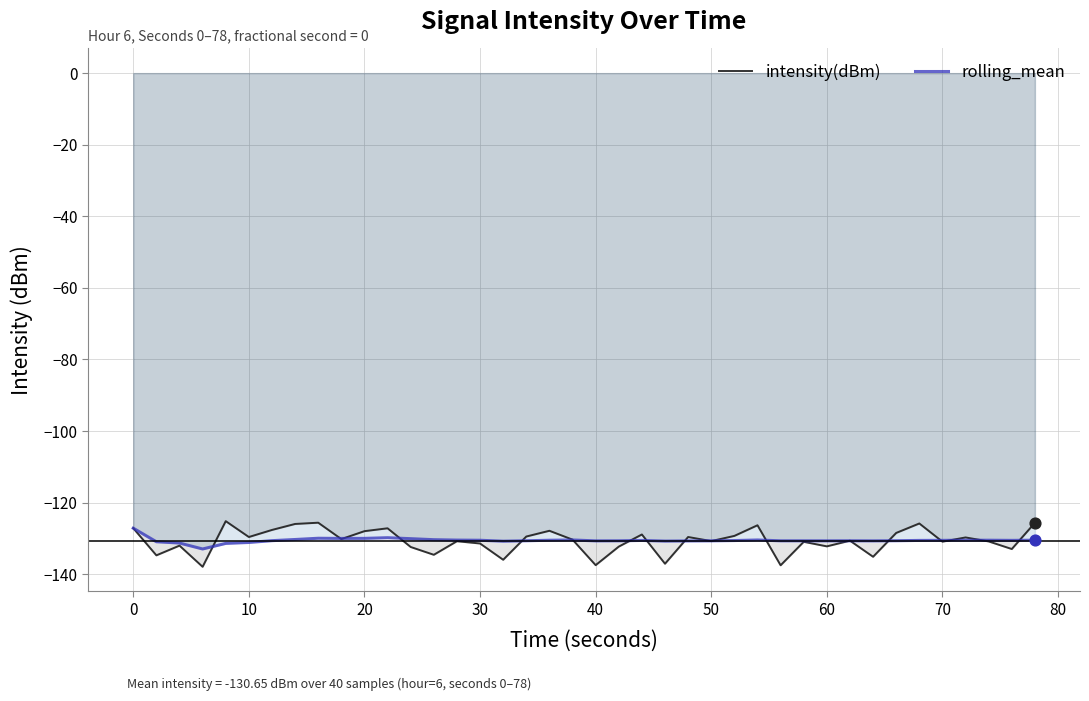

What is the maximum value shown in the chart?

-125.2